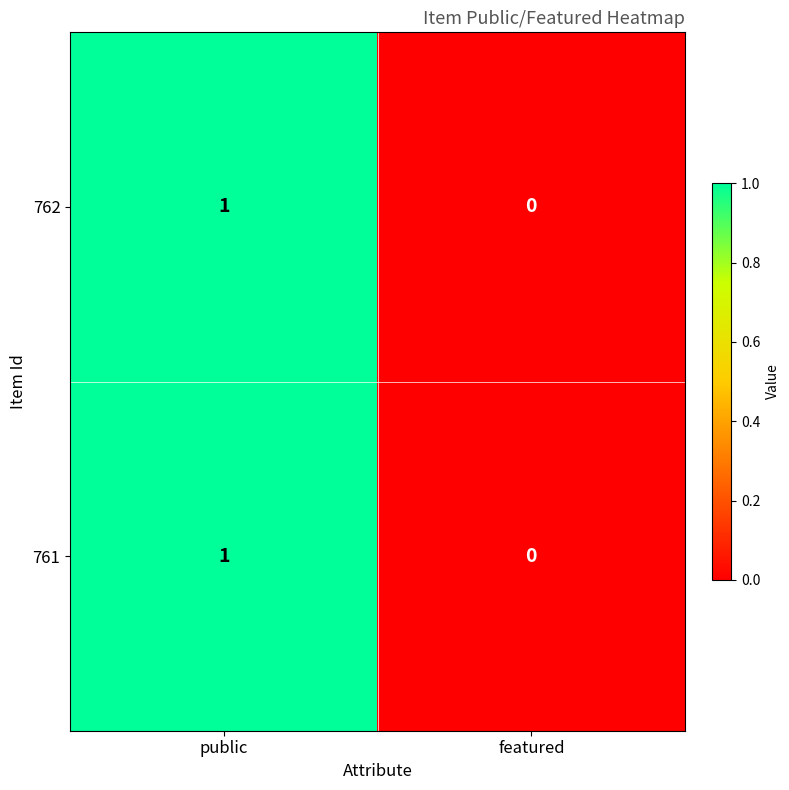

The 761 series shows 2 at public. True or false?

False